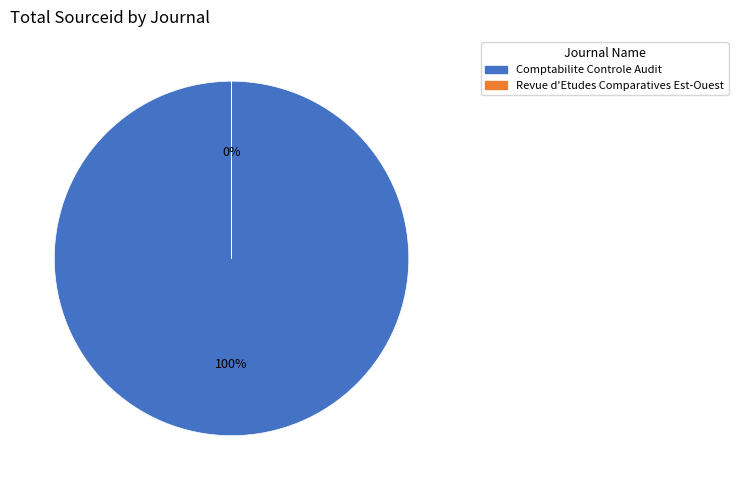

How many segments does this pie chart have?

2